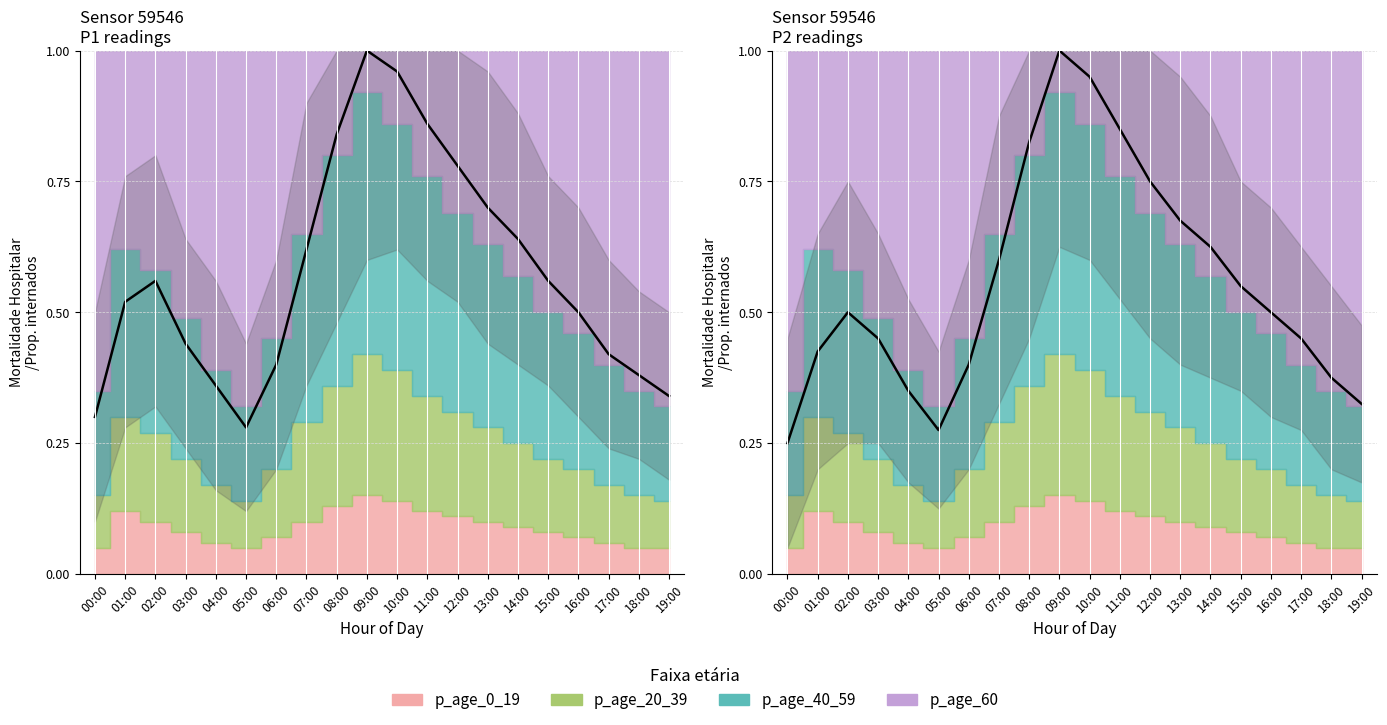

Rank the series at 02:00 from lowest to highest value.

P2, P1